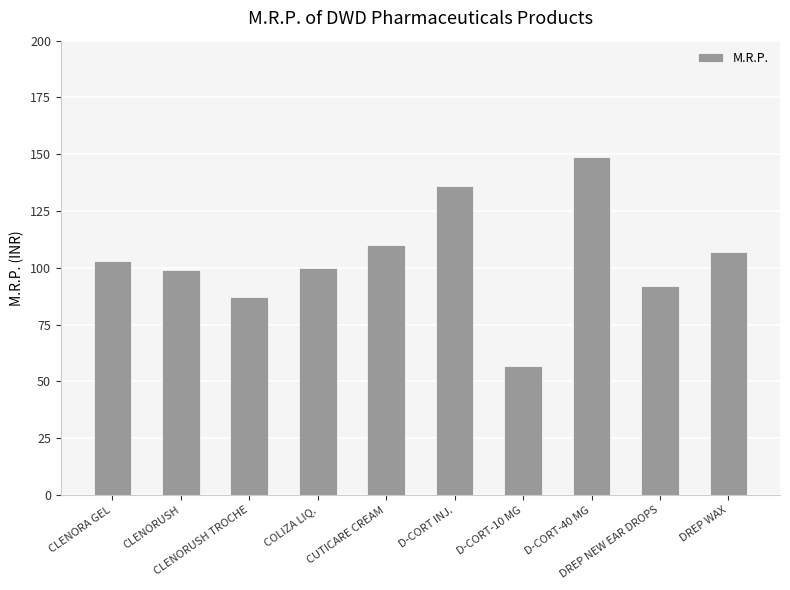

Does the chart contain stacked bars?

No